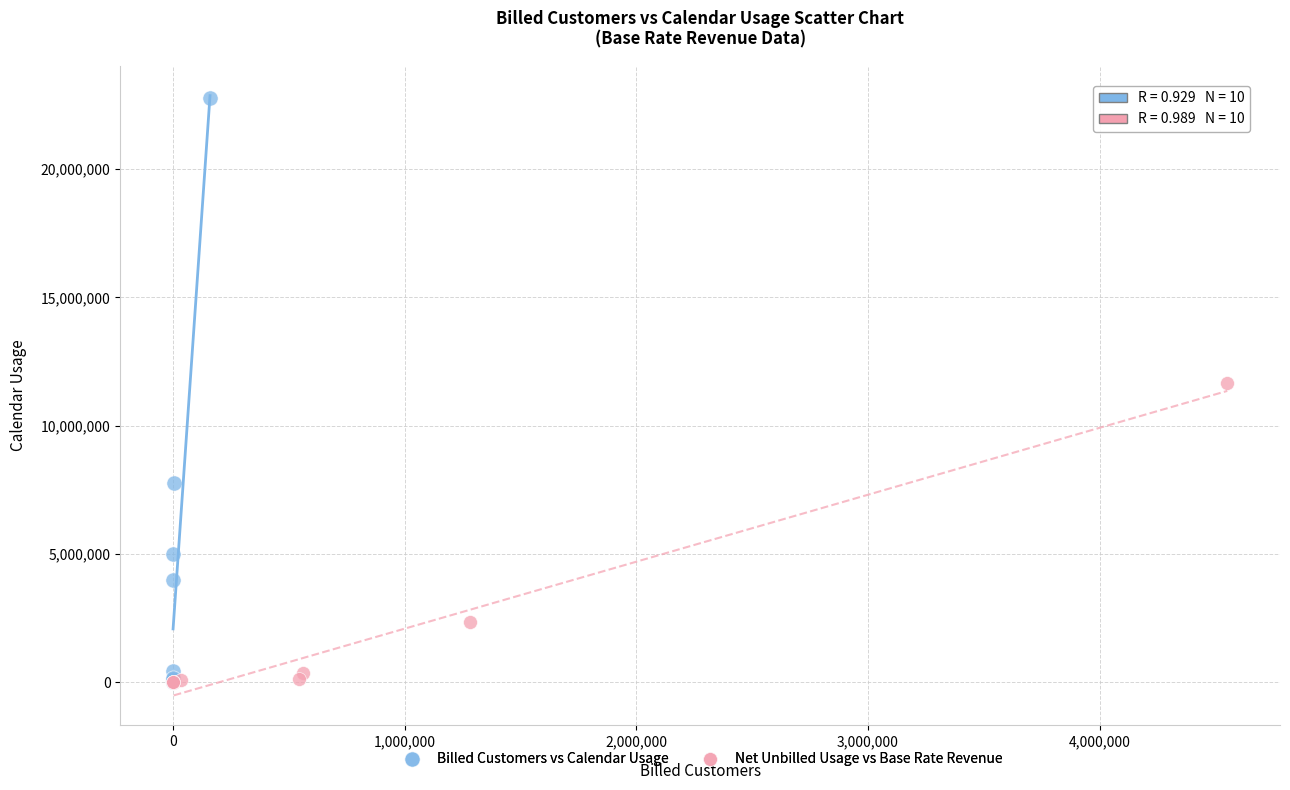

Which series contains the highest Y value?

Billed Customers vs Calendar Usage